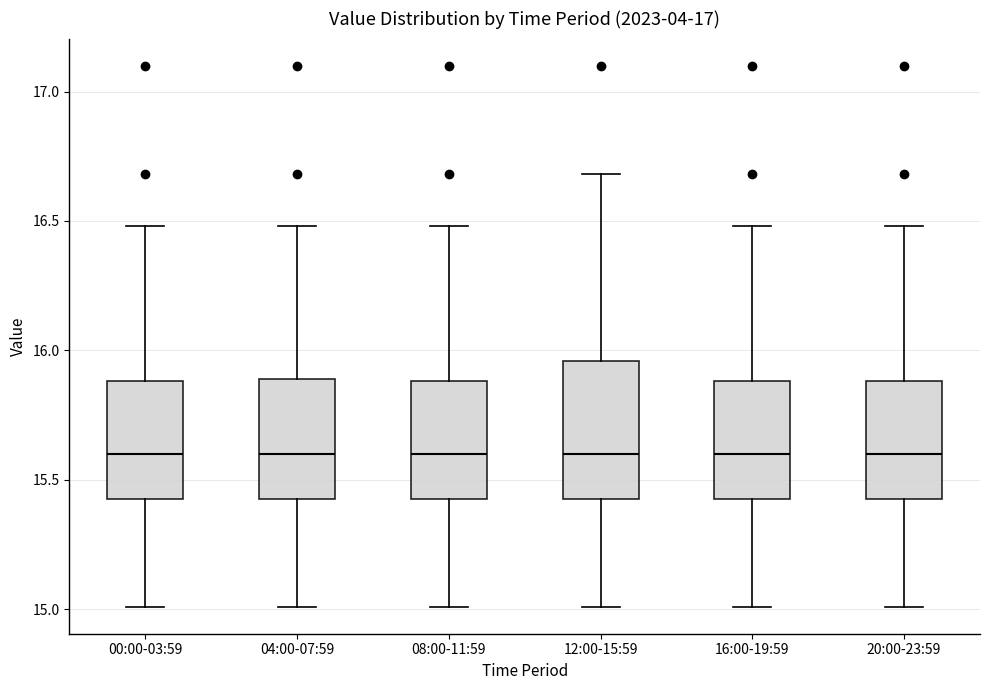

Where does the upper whisker of the box for 16:00-19:59 end on the y-axis? The values are not printed on the chart, so give them approximately, as read against the axis.

16.50